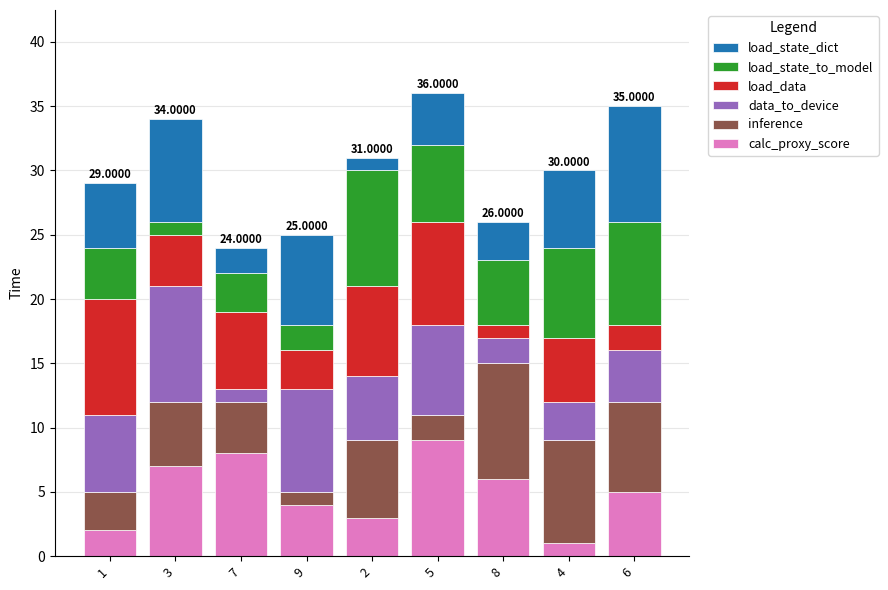

What is the average value of the calc_proxy_score series?

5